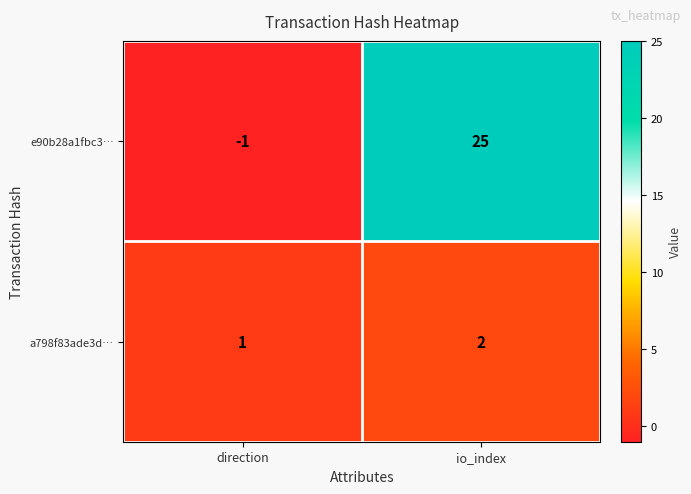

What is the difference between the e90b28a1fbc3… values at direction and io_index?

26